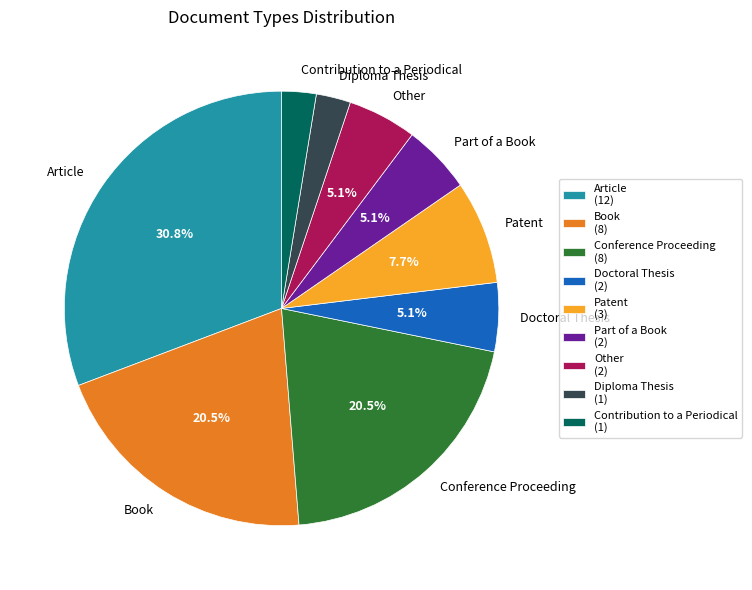

Which has a higher value, Contribution to a Periodical or Conference Proceeding?

Conference Proceeding